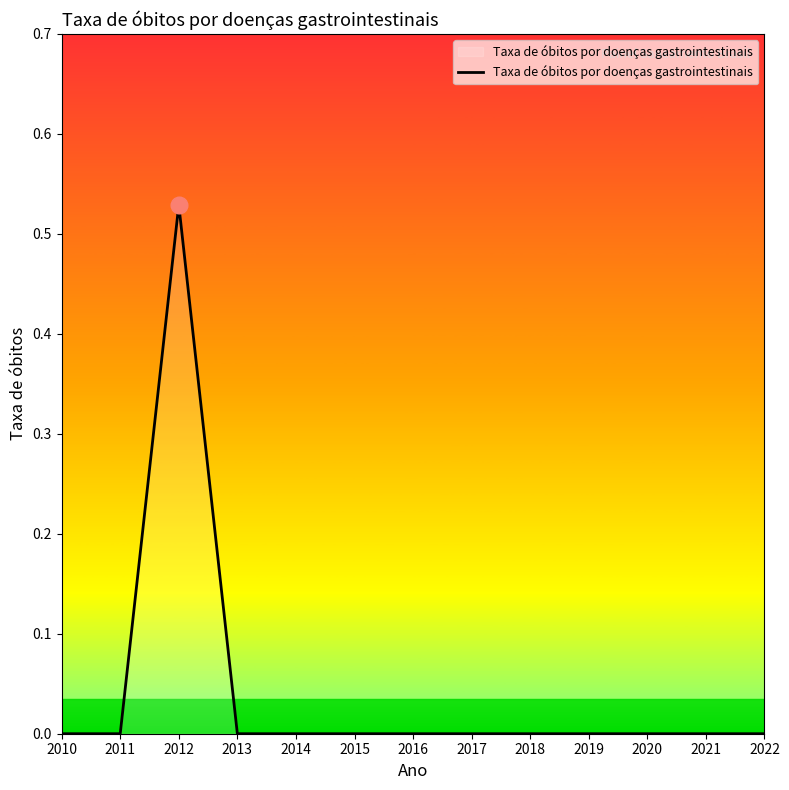

At which category does the chart reach its peak across all series?

2012